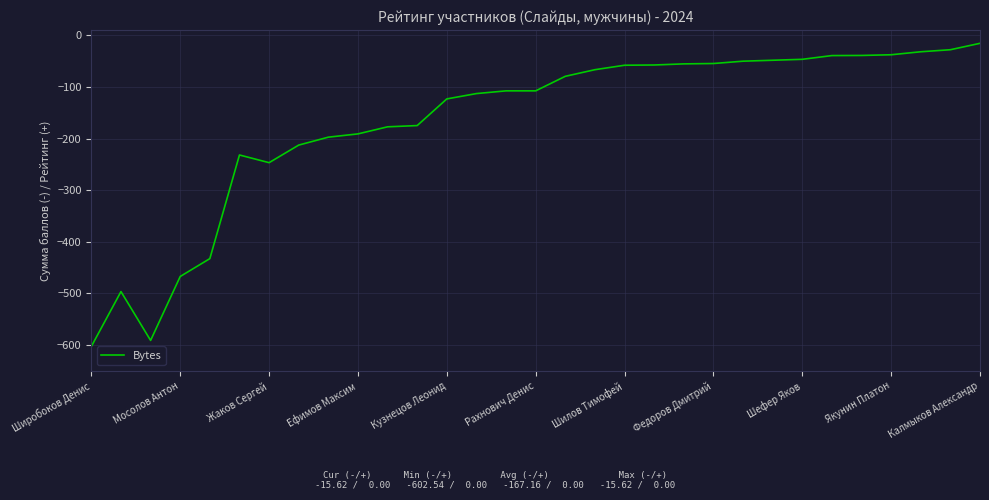

What is the maximum value shown in the chart?

-15.6